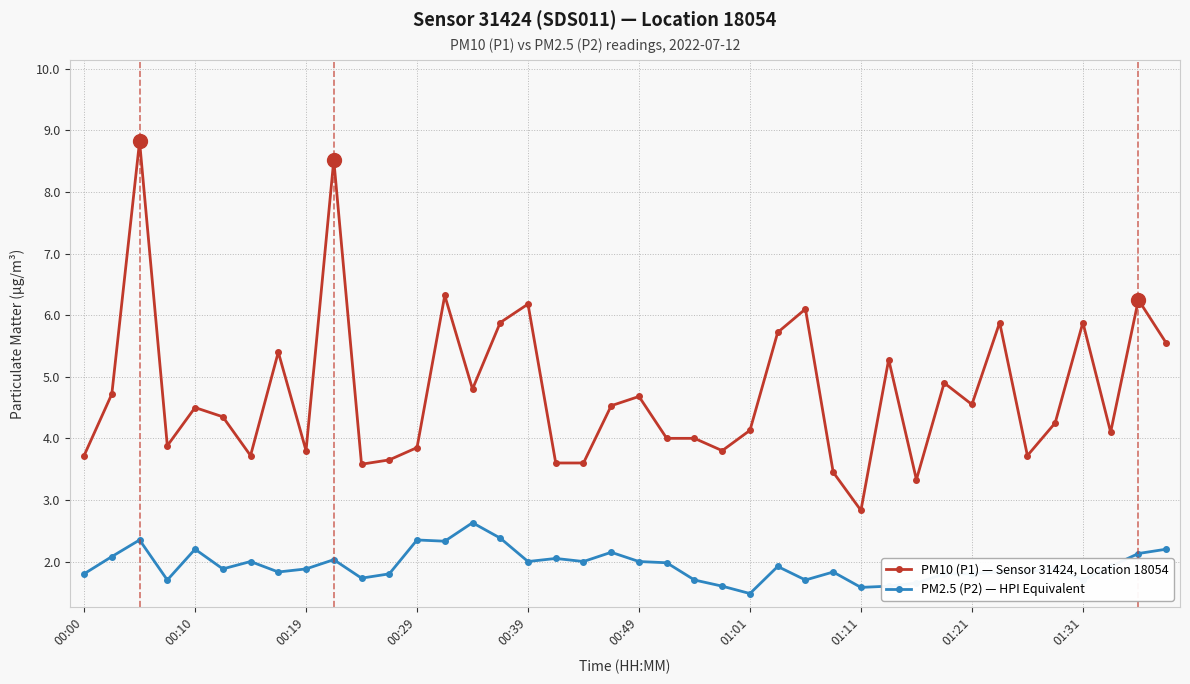

True or false: PM10 (P1) — Sensor 31424, Location 18054 and PM2.5 (P2) — HPI Equivalent cross at least once.

False